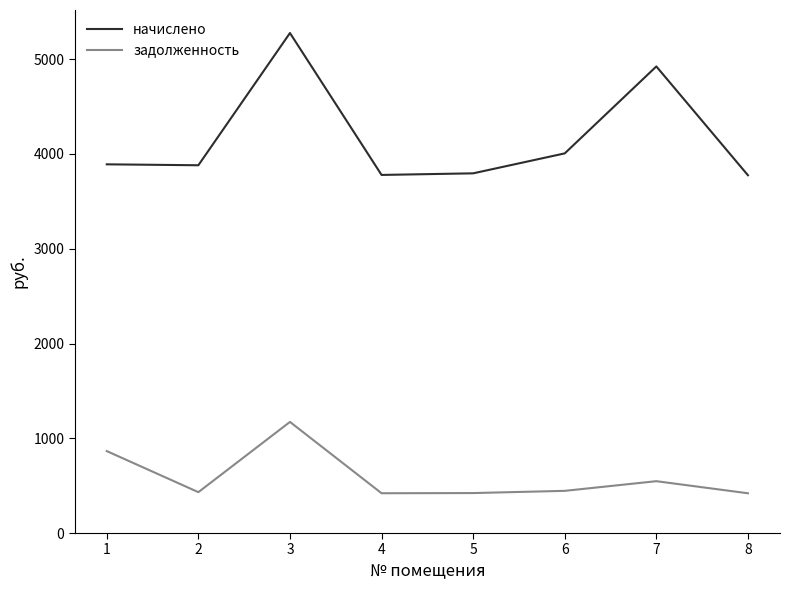

Is it true that задолженность equals 445.1 at 6?

True